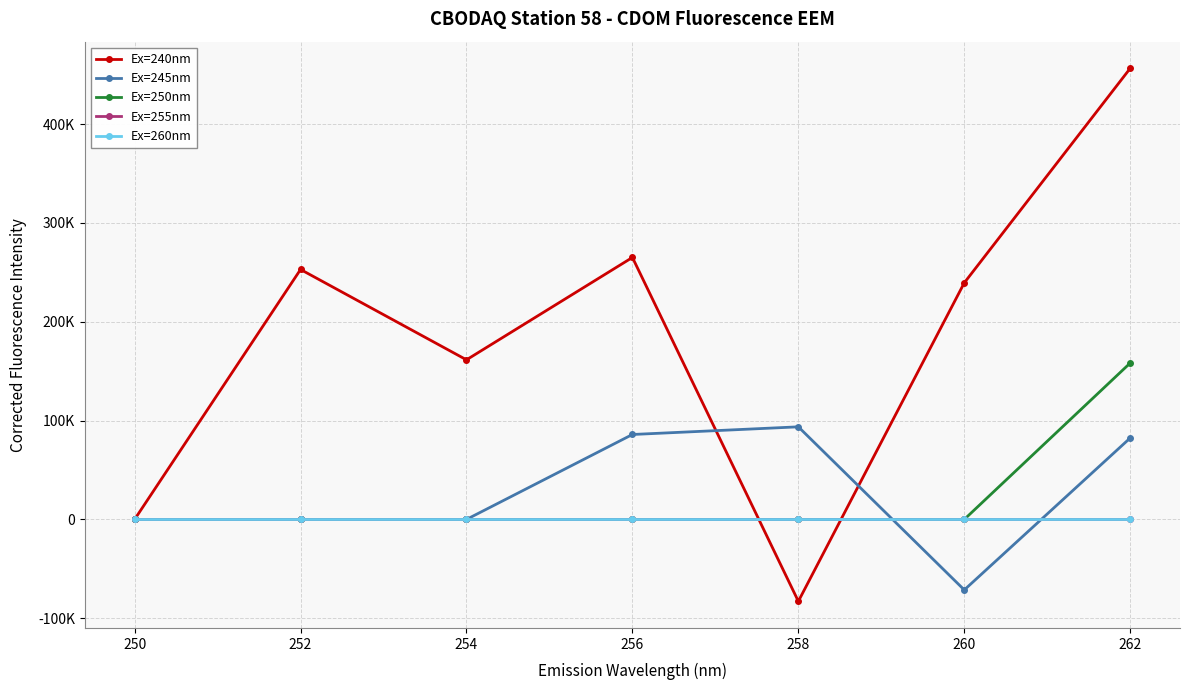

At how many categories does at least one series exceed 423408?

1